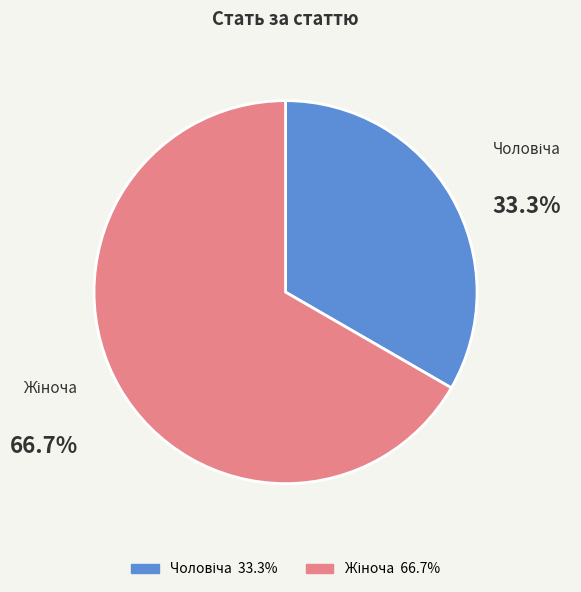

Is there any slice that represents more than half of the pie?

Yes